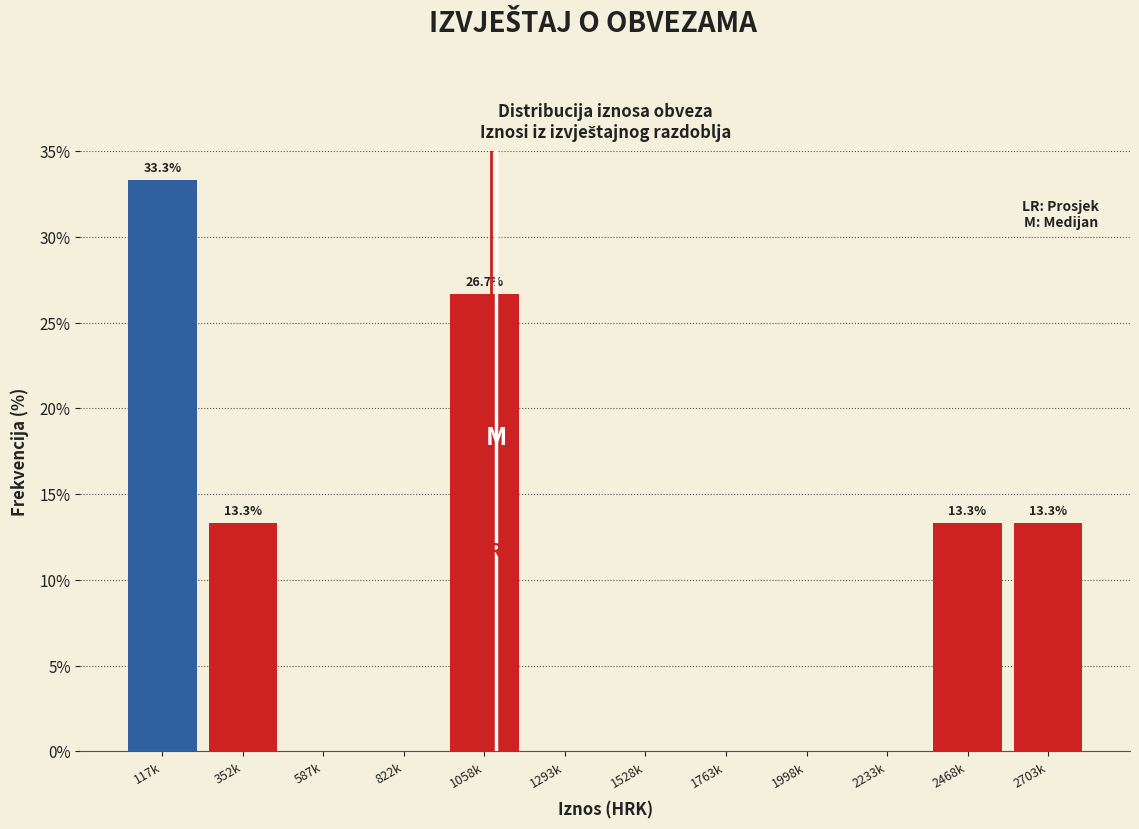

Reading left to right, list all the values displayed in this chart.

117k=33.3	352k=13.3	587k=0.0	822k=0.0	1058k=26.7	1293k=0.0	1528k=0.0	1763k=0.0	1998k=0.0	2233k=0.0	2468k=13.3	2703k=13.3